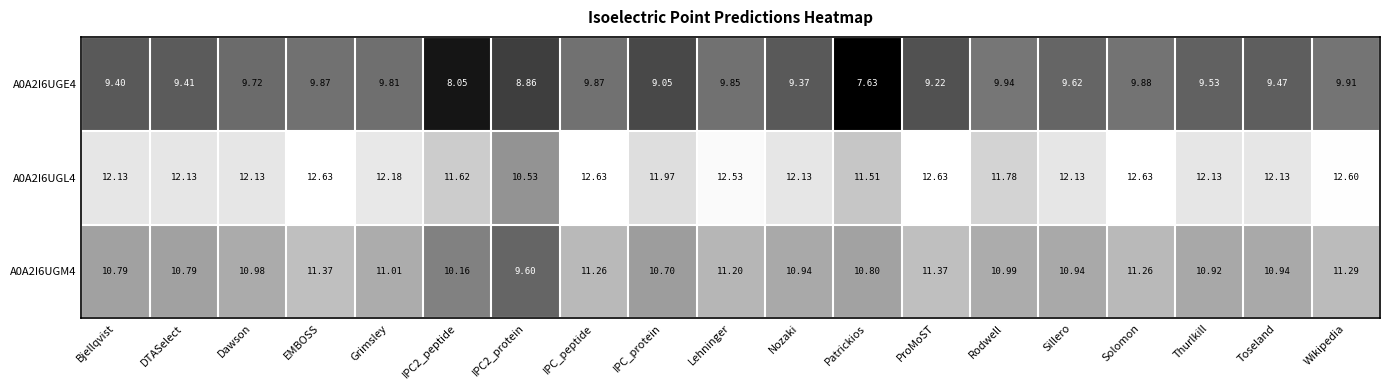

How many distinct data groups are displayed?

3